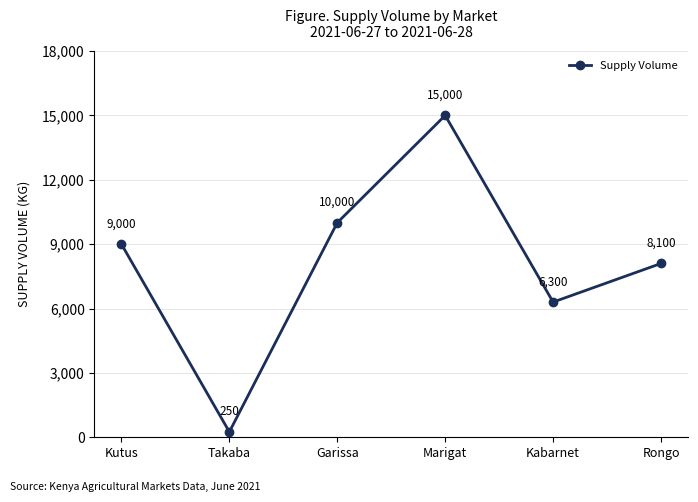

What is the average value?

8108